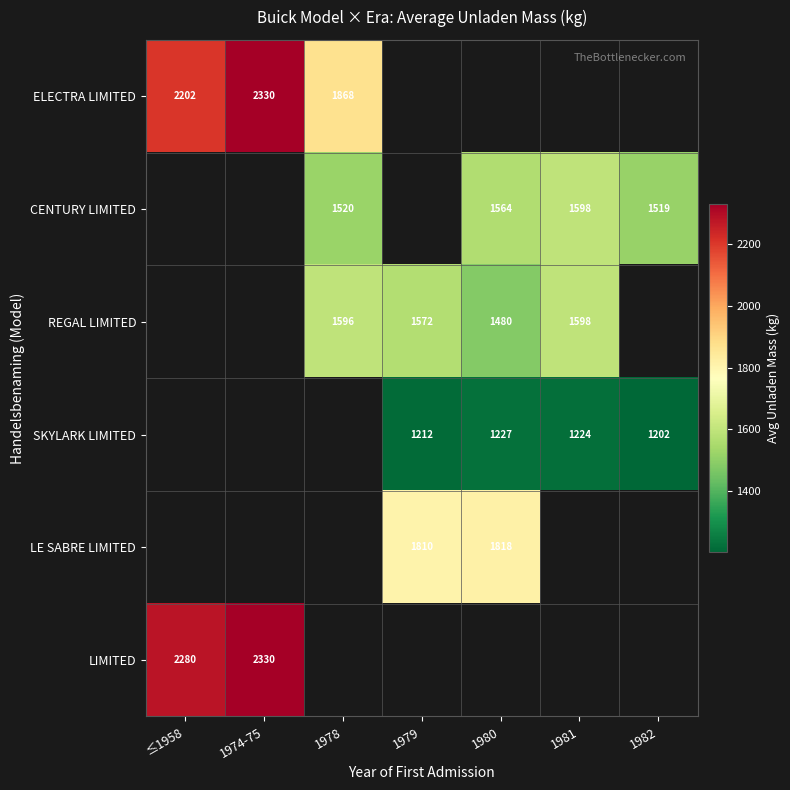

The ELECTRA LIMITED series shows 1425.6 at 1974-75. True or false?

False